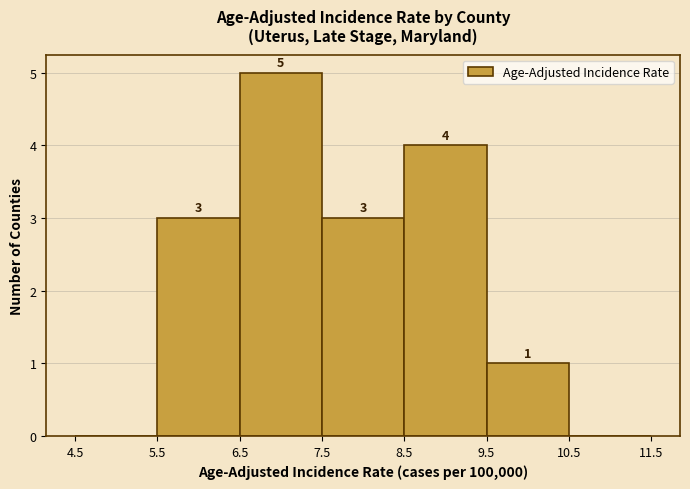

Which range on the x-axis has the tallest bar?

6.5 to 7.5